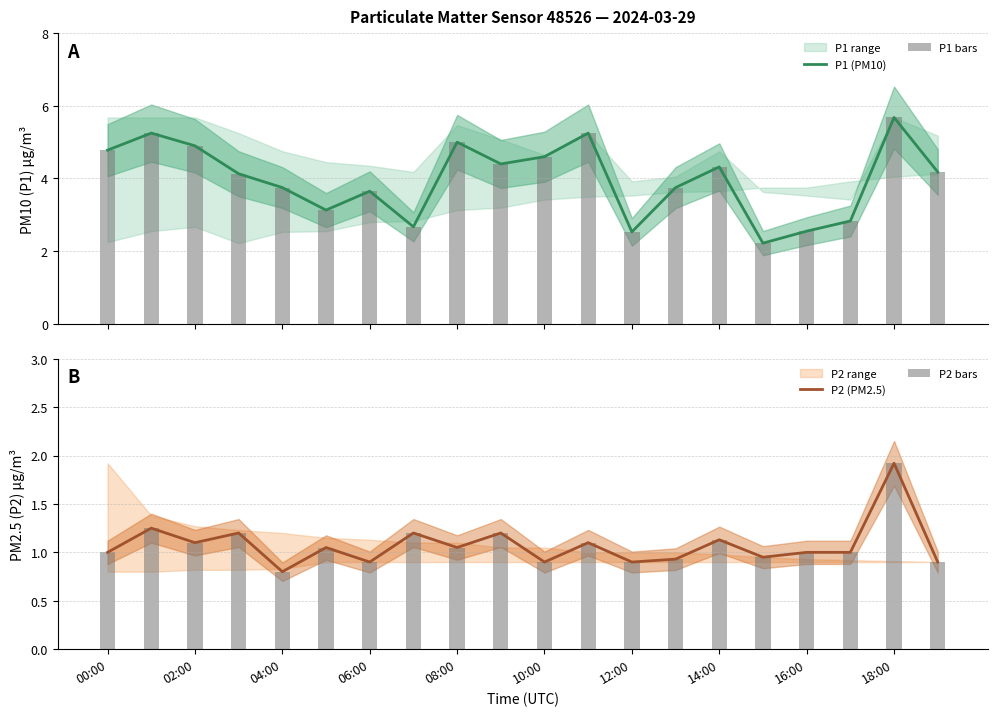

How many data points does each series have?

20